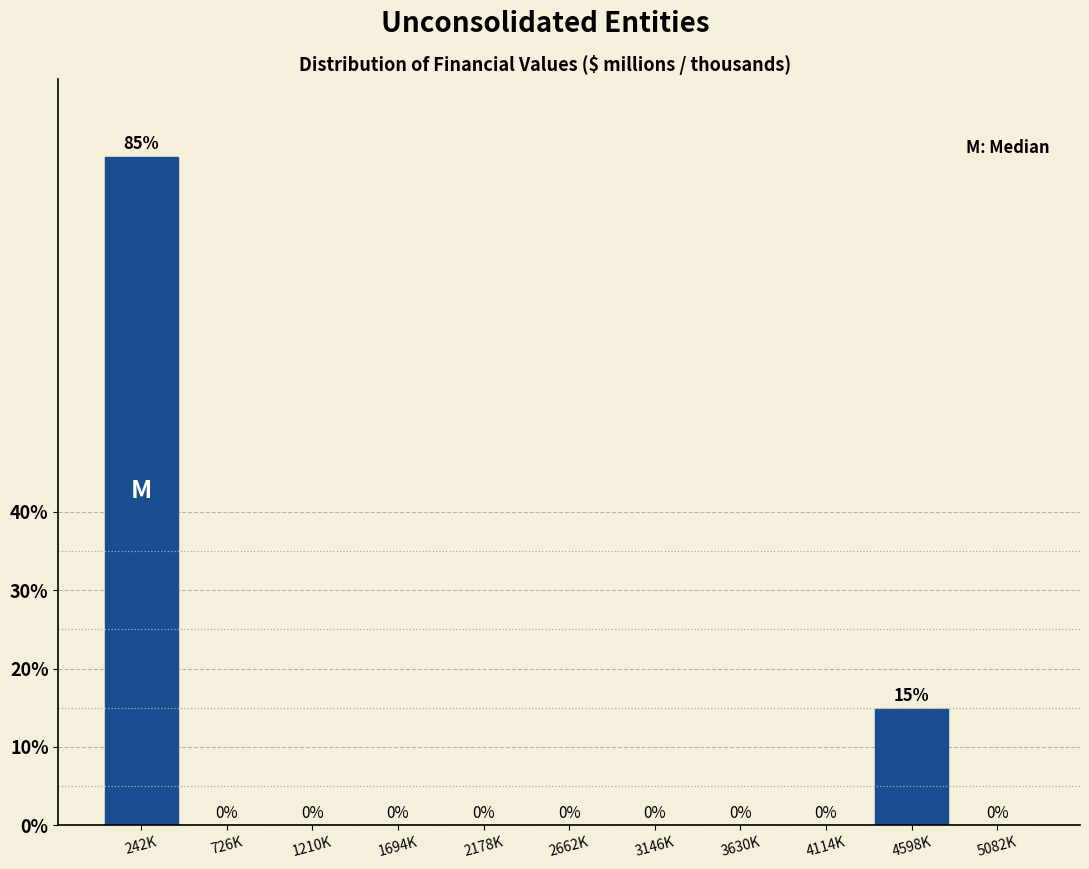

What is the maximum value shown in the chart?

85.2